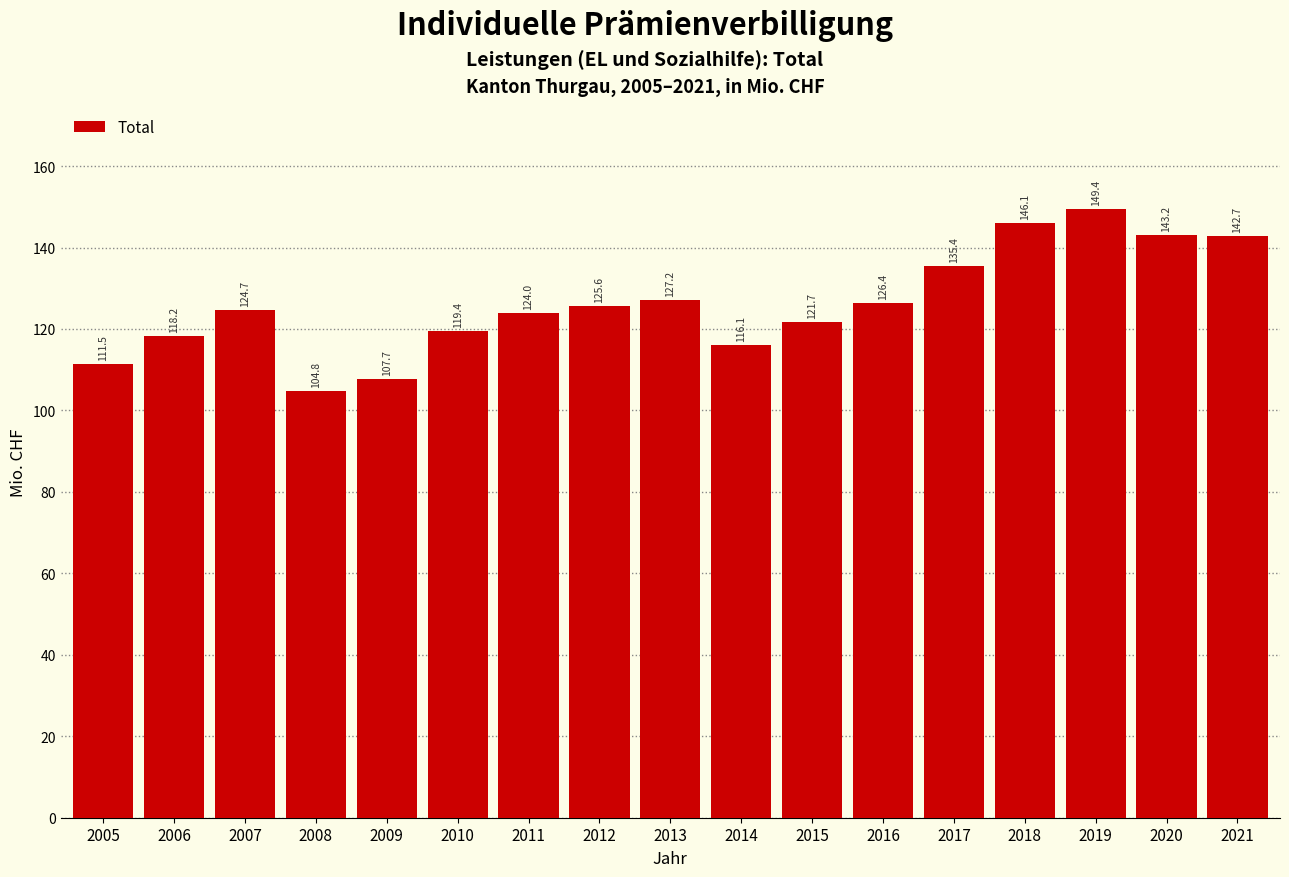

Reading right to left, extract all data points from this chart.

2021=142.7	2020=143.2	2019=149.4	2018=146.1	2017=135.4	2016=126.4	2015=121.7	2014=116.1	2013=127.2	2012=125.6	2011=124.0	2010=119.4	2009=107.7	2008=104.8	2007=124.7	2006=118.2	2005=111.5